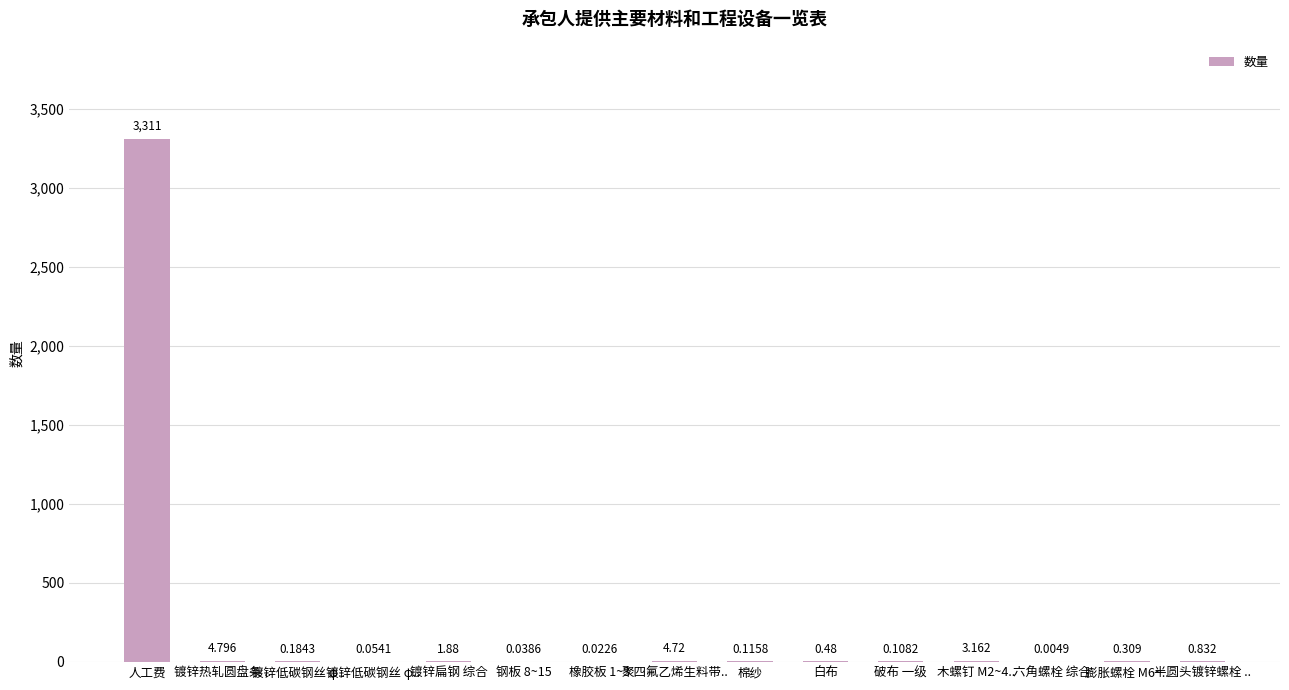

Rank the categories by value from highest to lowest.

人工费, 镀锌热轧圆盘条 .., 聚四氟乙烯生料带.., 木螺钉 M2~4.., 镀锌扁钢 综合, 半圆头镀锌螺栓 .., 白布, 膨胀螺栓 M6~.., 镀锌低碳钢丝 φ.., 棉纱, 破布 一级, 镀锌低碳钢丝 φ.., 钢板 8~15, 橡胶板 1~3, 六角螺栓 综合